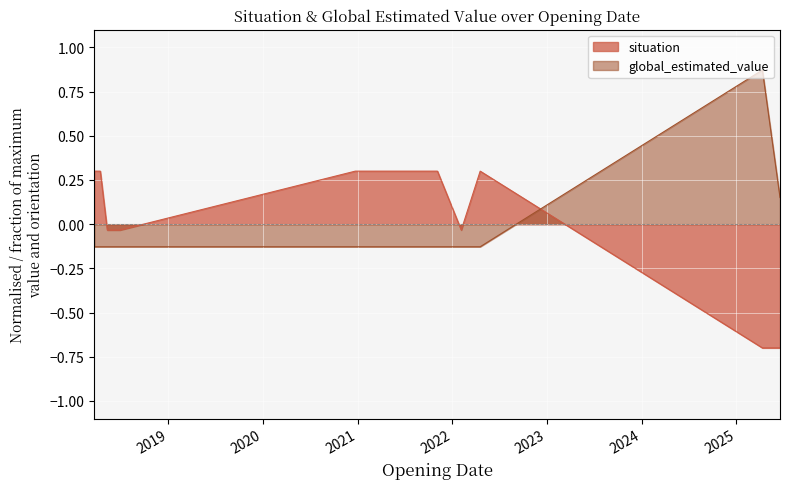

Reading right to left, transcribe all the data shown in this chart.

situation: 2025-06-18=-0.7	2025-04-11=-0.7	2022-04-18=0.3	2022-02-04=-0.0	2021-11-04=0.3	2020-12-22=0.3	2018-06-28=-0.0	2018-05-10=-0.0	2018-04-13=0.3	2018-03-21=0.3
global_estimated_value: 2025-06-18=0.2	2025-04-11=0.9	2022-04-18=-0.1	2022-02-04=-0.1	2021-11-04=-0.1	2020-12-22=-0.1	2018-06-28=-0.1	2018-05-10=-0.1	2018-04-13=-0.1	2018-03-21=-0.1